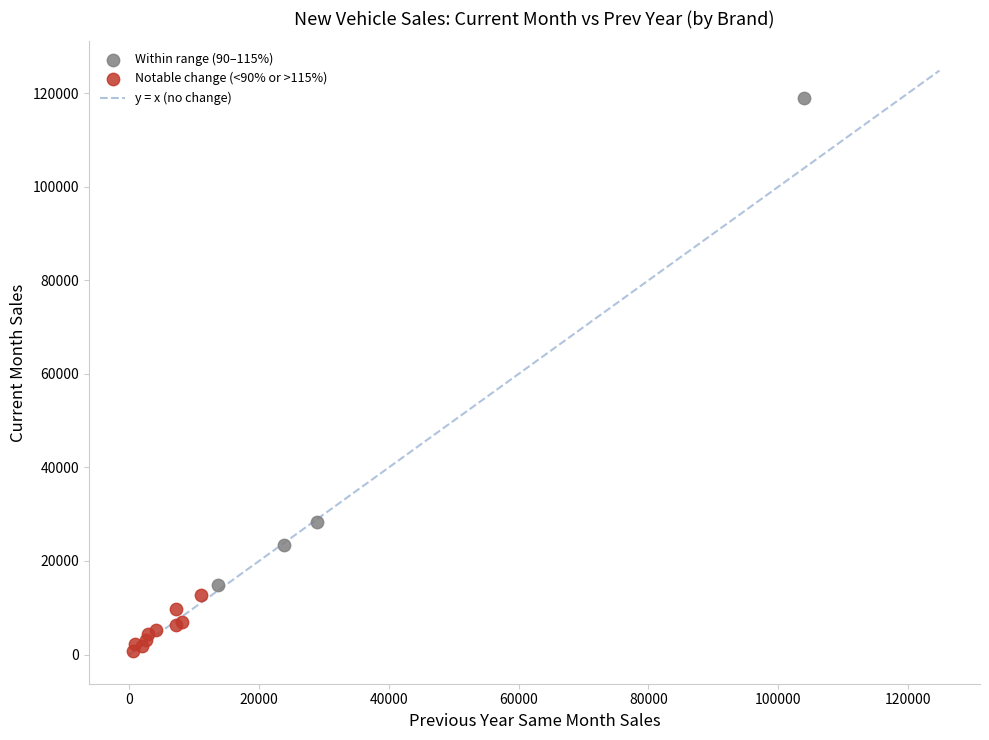

Which series contains the highest Y value?

Within range (90–115%)